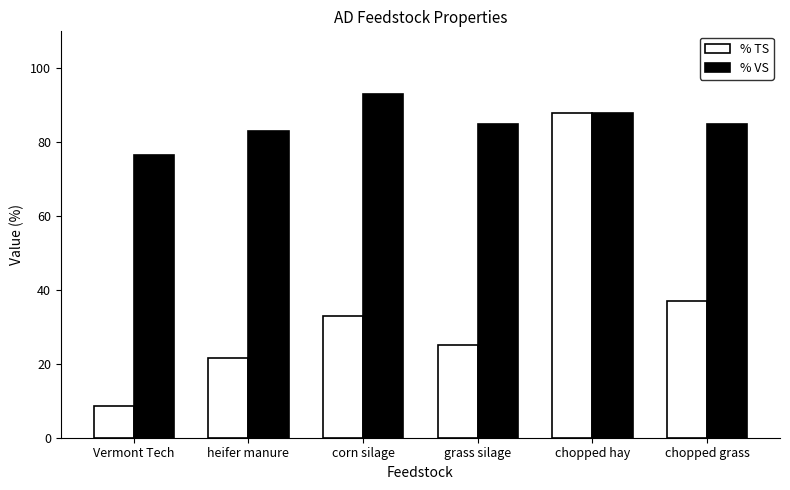

List the series in order of their peak value, lowest first.

% TS, % VS